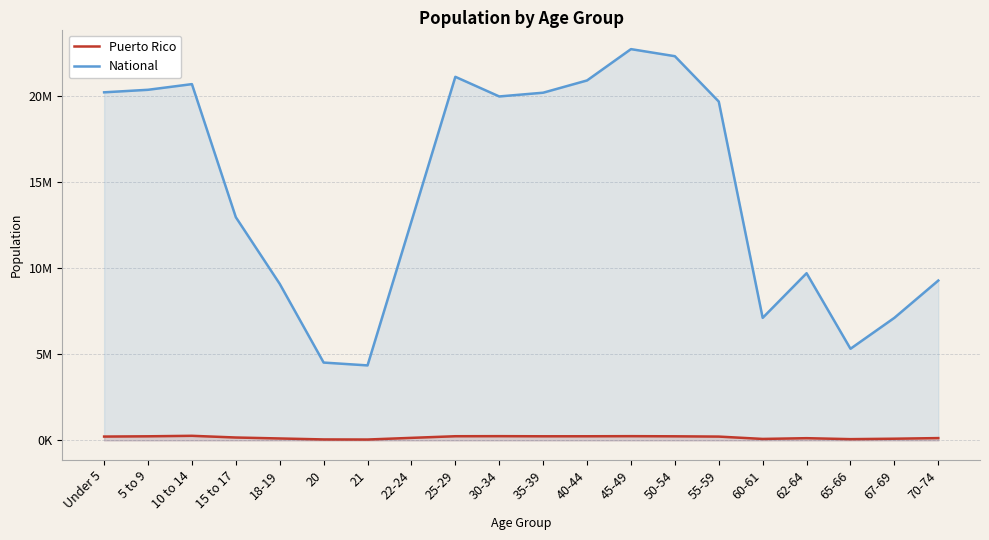

Is it true that National equals 8375399 at 55-59?

False